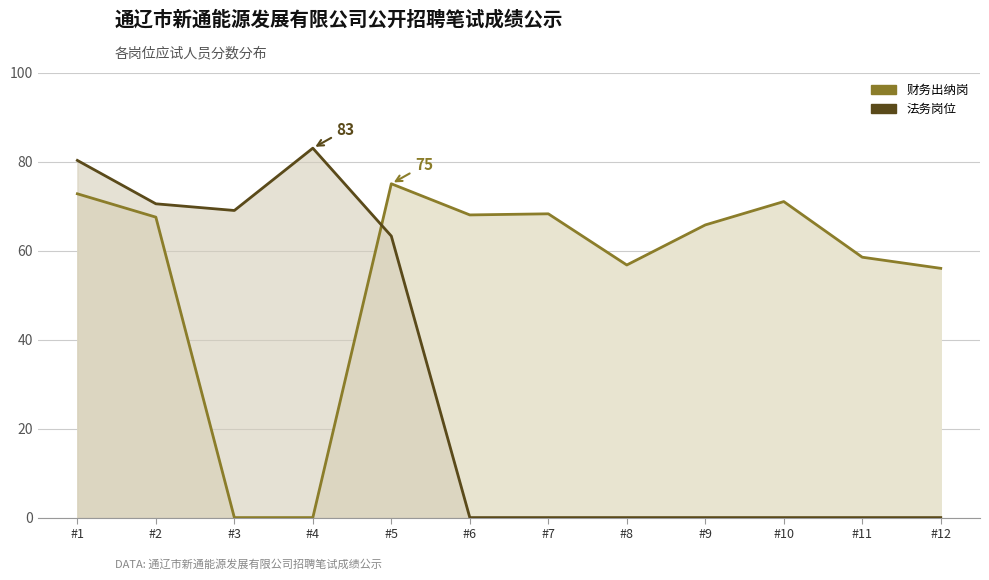

Is it true that 财务出纳岗 equals 94.5 at #8?

False